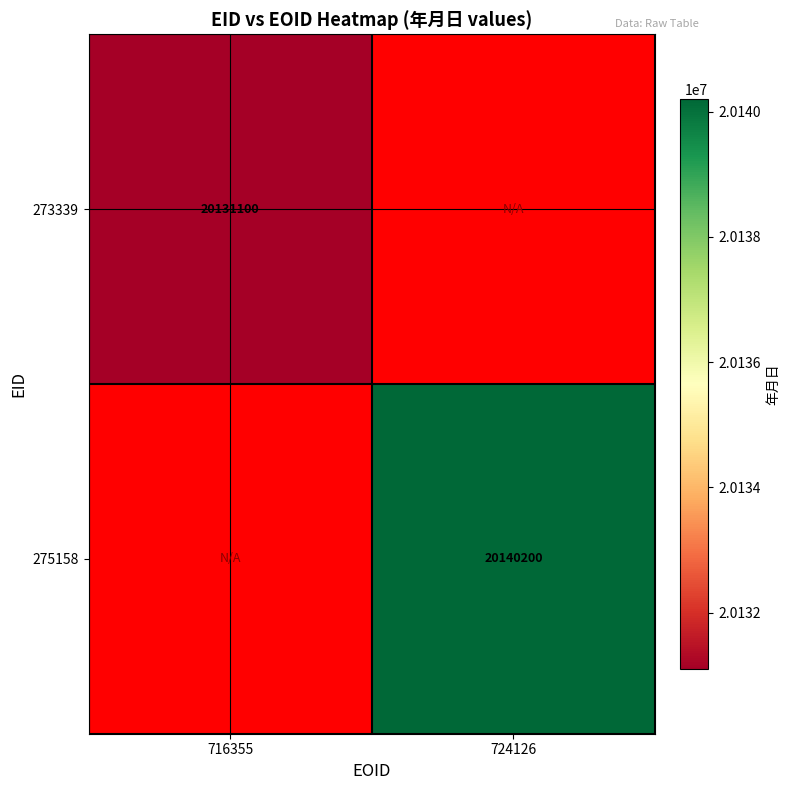

Which label corresponds to the smallest value in the chart?

716355